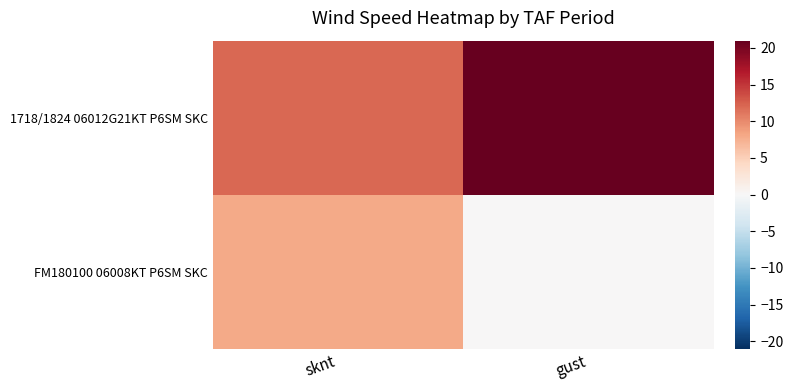

Which series has the largest total across all categories?

1718/1824 06012G21KT P6SM SKC